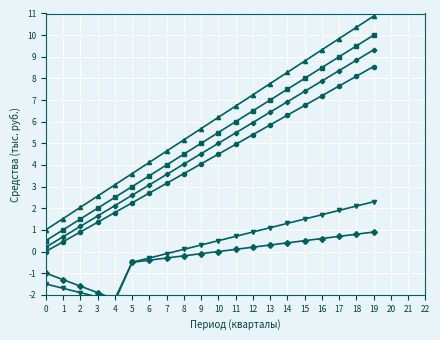

What is the difference between the maximum and second lowest values in the Использовано series?

9.4